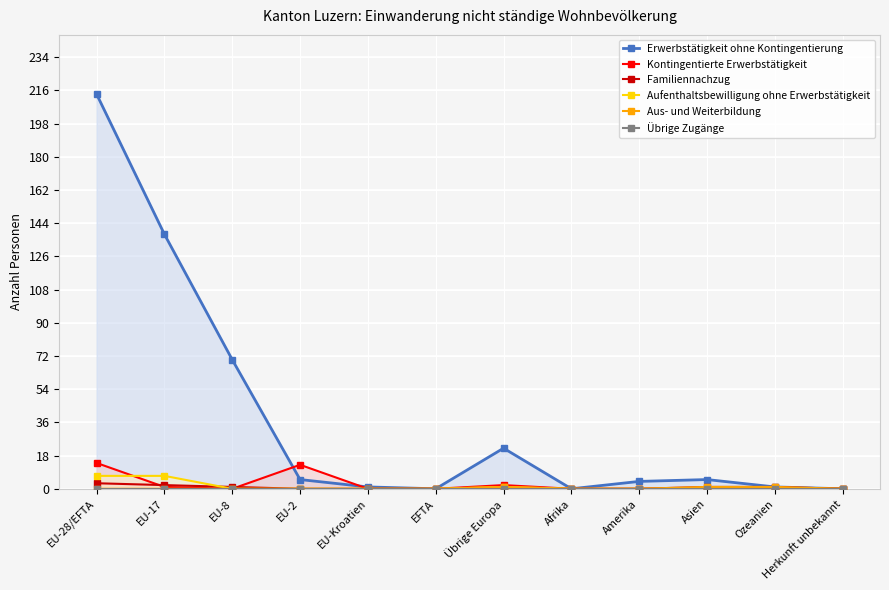

What is the label of the 11th point from the left?

Ozeanien